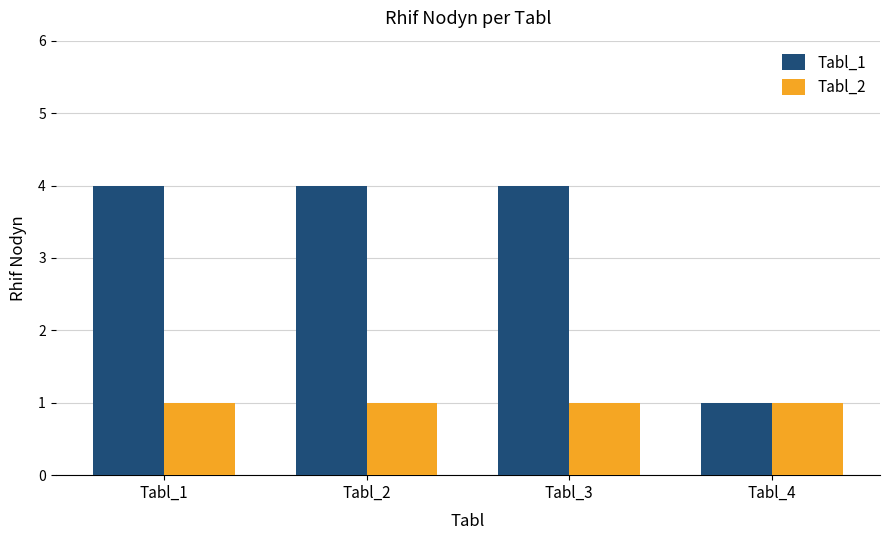

Reading right to left, list all the values displayed in this chart.

Tabl_1: Tabl_4=1	Tabl_3=4	Tabl_2=4	Tabl_1=4
Tabl_2: Tabl_4=1	Tabl_3=1	Tabl_2=1	Tabl_1=1